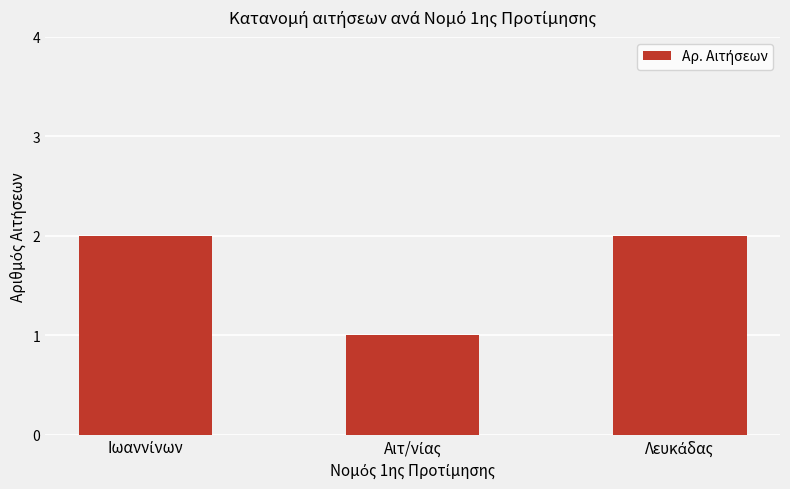

What is the sum of all values?

5